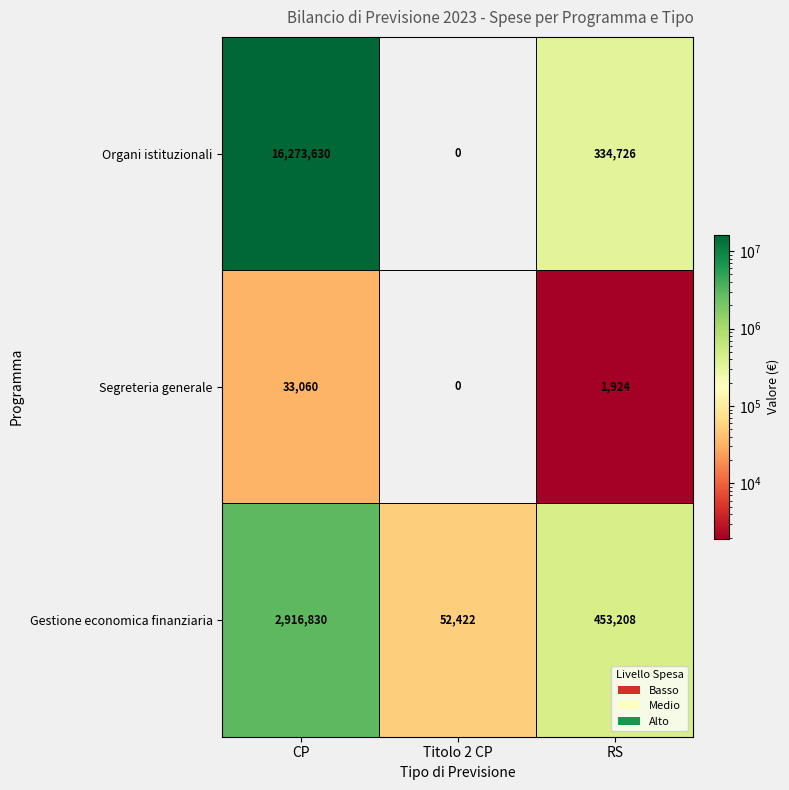

Is it true that Segreteria generale equals 6968 at CP?

False